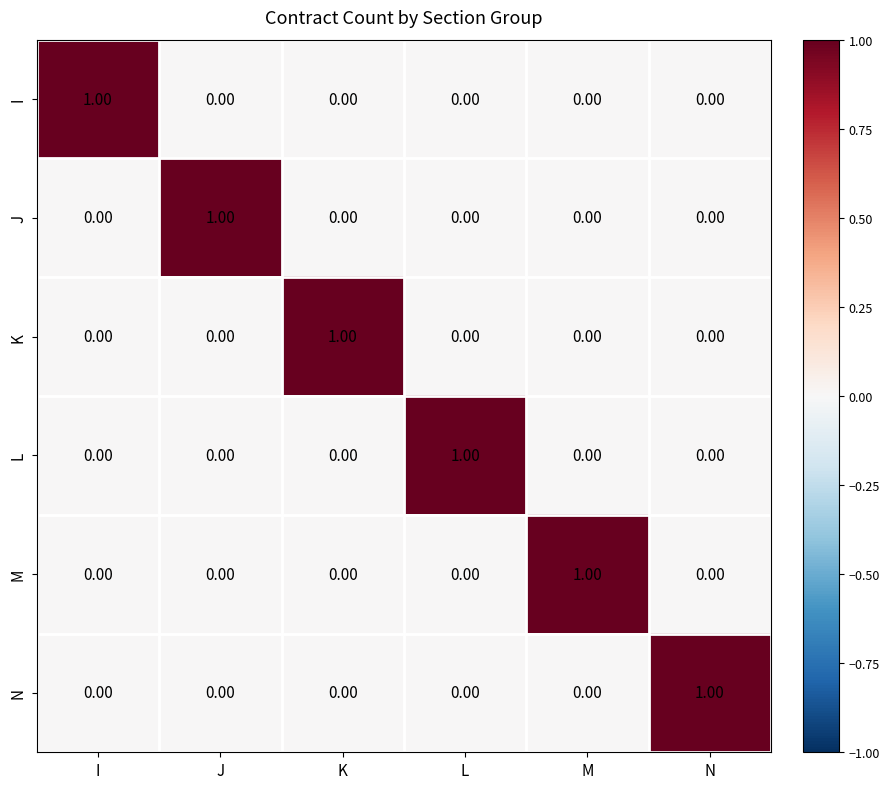

Which category has the highest value in the N series?

N